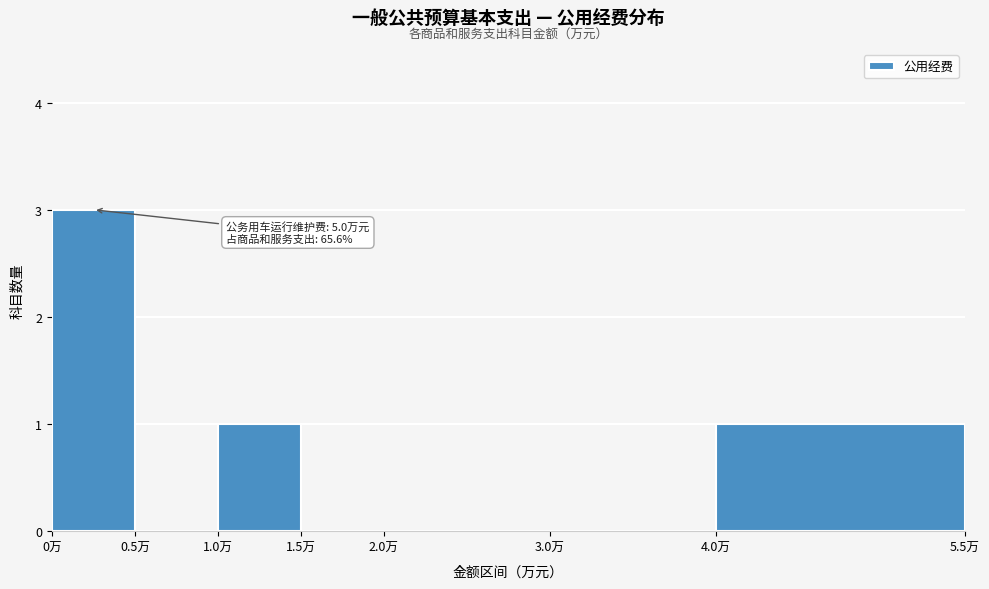

Which range on the x-axis has the tallest bar?

0.0 to 0.5